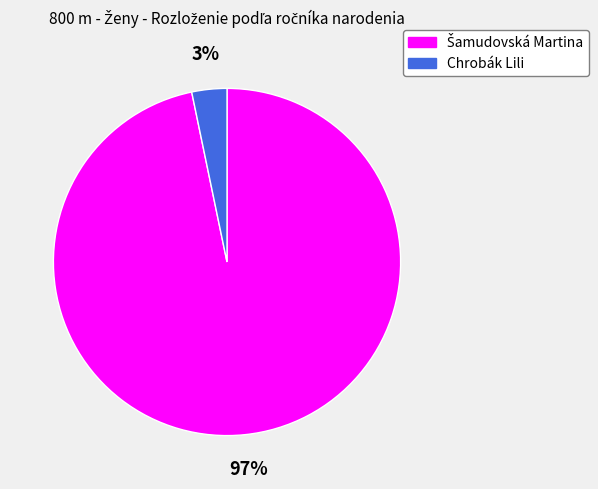

How many slices are in this pie chart?

2